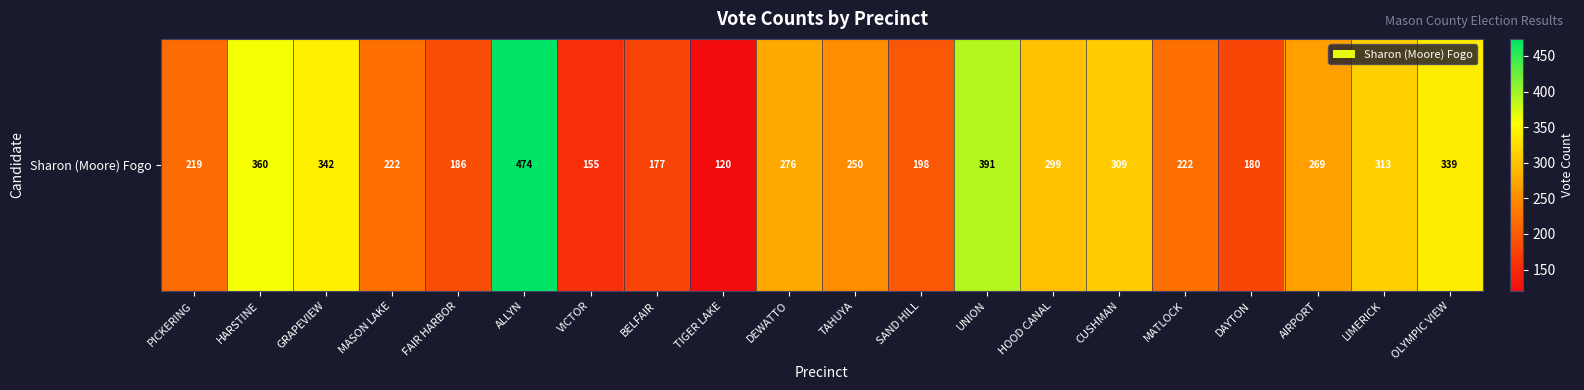

Rank the categories by value from highest to lowest.

ALLYN, UNION, HARSTINE, GRAPEVIEW, OLYMPIC VIEW, LIMERICK, CUSHMAN, HOOD CANAL, DEWATTO, AIRPORT, TAHUYA, MASON LAKE, MATLOCK, PICKERING, SAND HILL, FAIR HARBOR, DAYTON, BELFAIR, VICTOR, TIGER LAKE